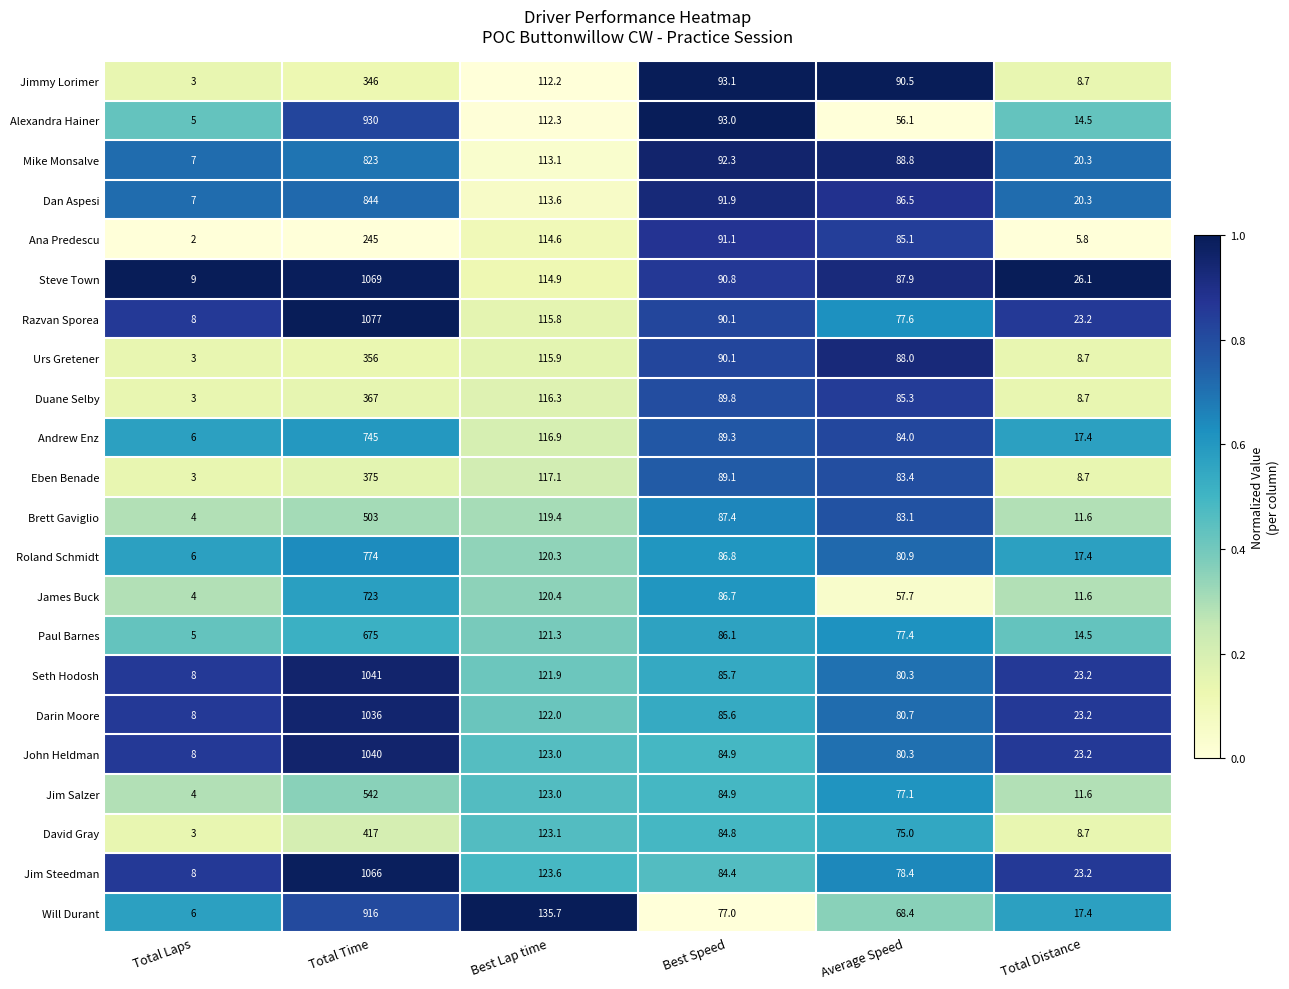

Which category has the highest value across all series?

Total Time